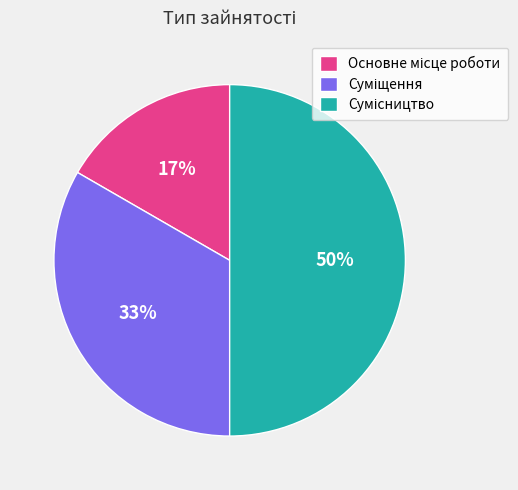

To the nearest percent, what is the difference between the largest and smallest slice percentages?

33%